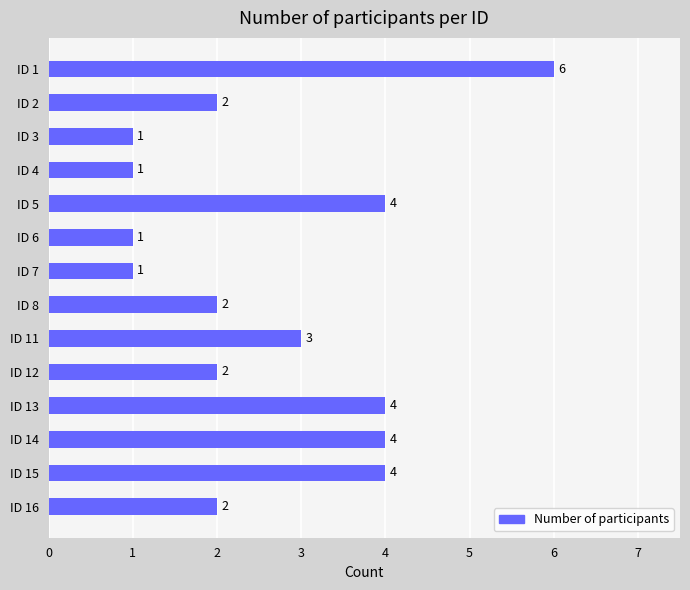

Count the values in the range 1 to 4.

13